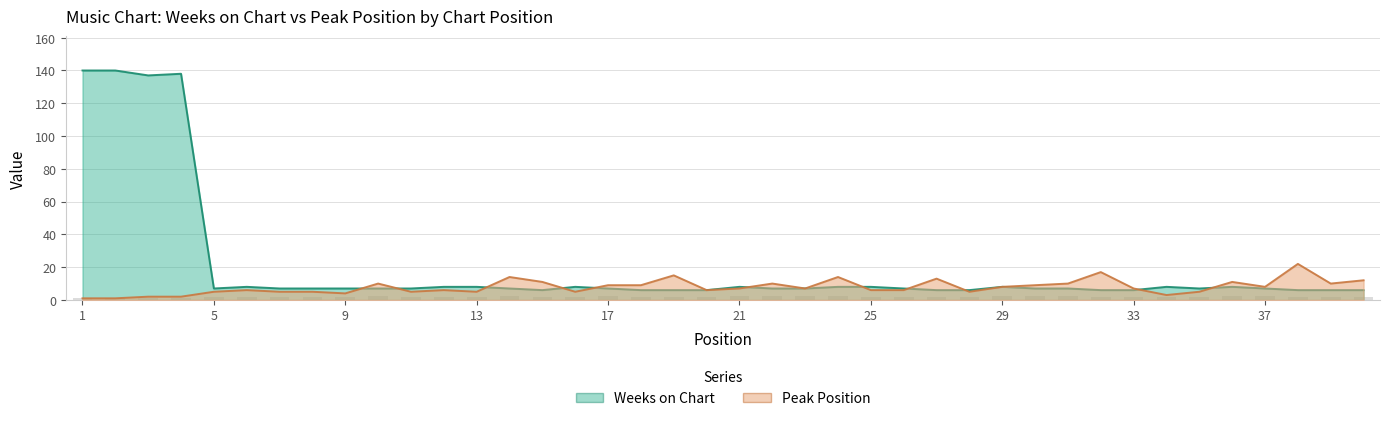

Rank the series by their average value, from highest to lowest.

Weeks on Chart, Peak Position